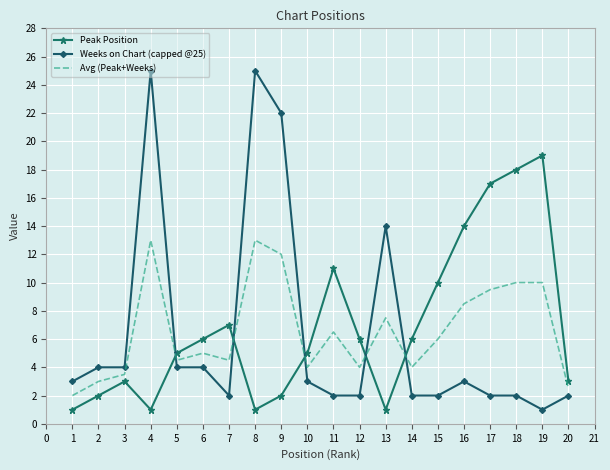

At which label is Weeks on Chart (capped @25) closest to 13?

13